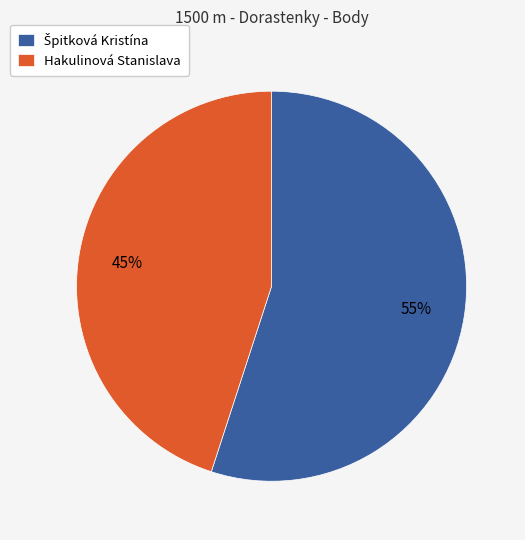

To the nearest percent, what is the difference between the largest and smallest slice percentages?

10%